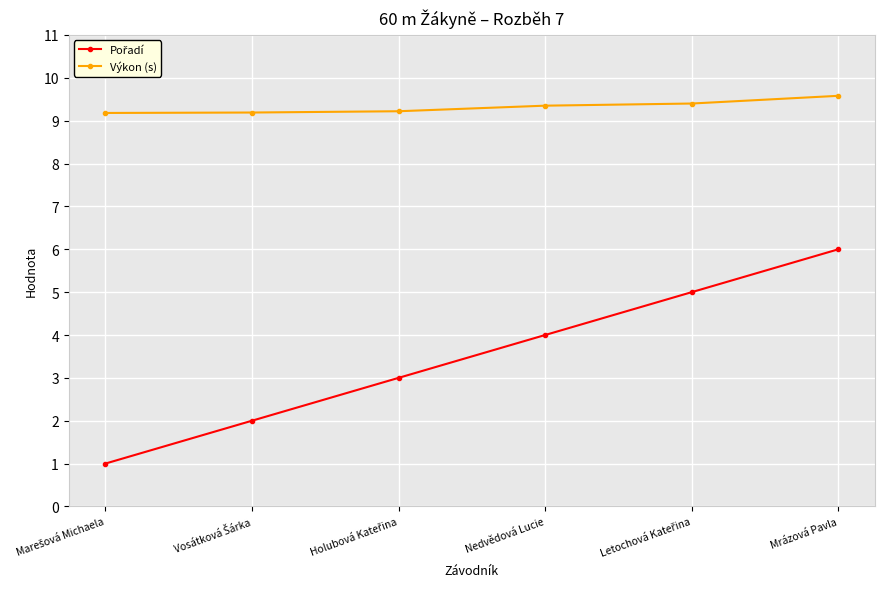

What position from the right is Mrázová Pavla?

1